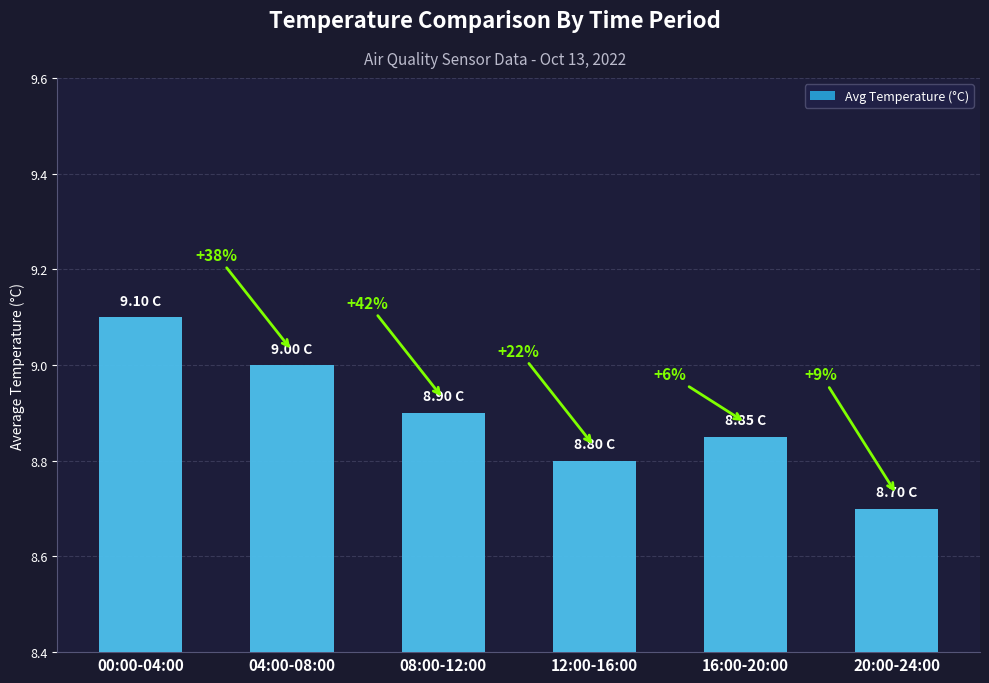

Does the chart contain any negative values?

No